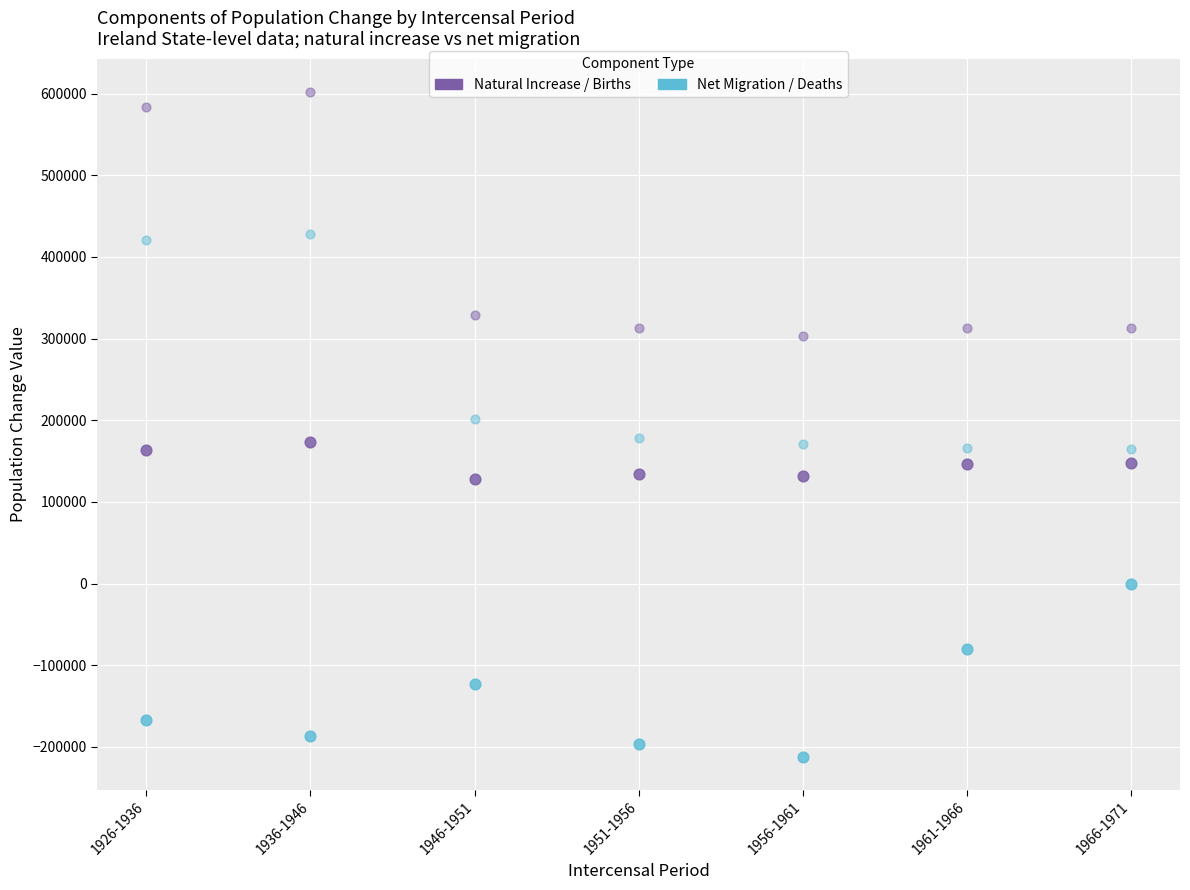

How many data points are displayed?

28